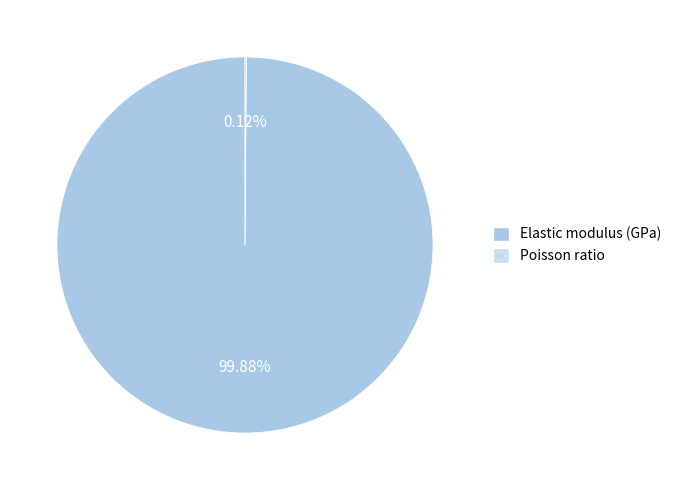

What is the largest slice in the pie chart?

Elastic modulus (GPa)